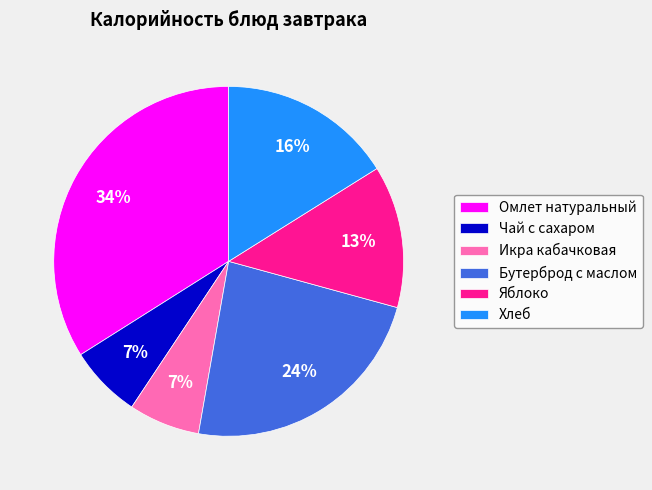

What is the largest slice in the pie chart?

Омлет натуральный